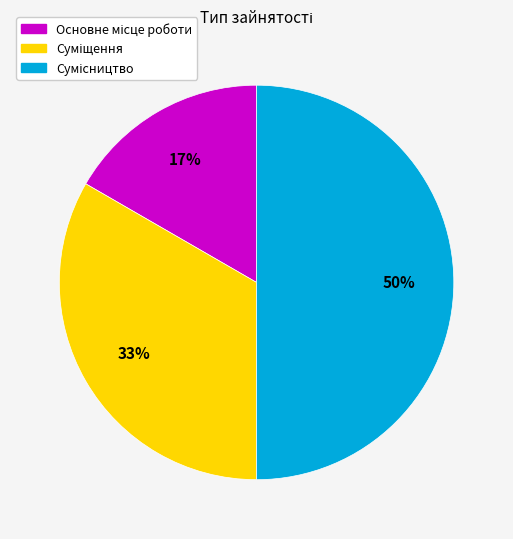

To the nearest percent, what is the average slice percentage?

33%